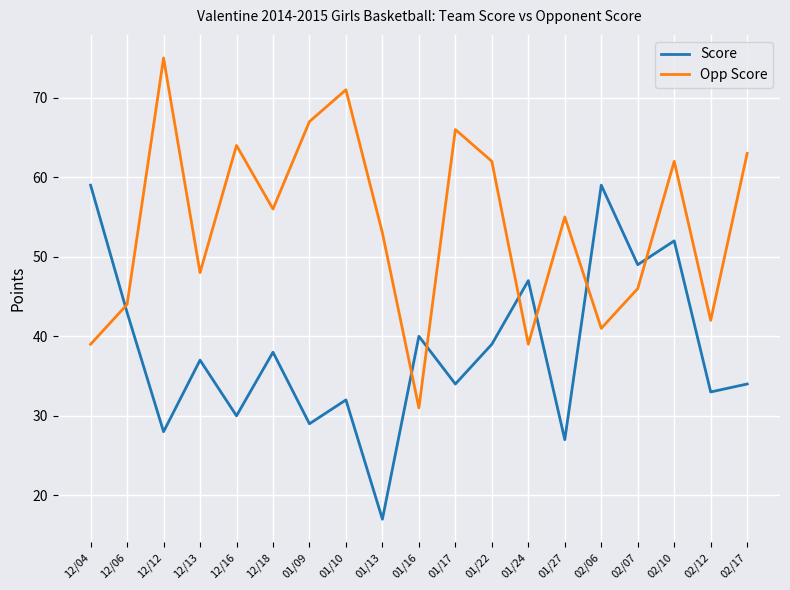

Which series has the largest range (max minus min)?

Opp Score